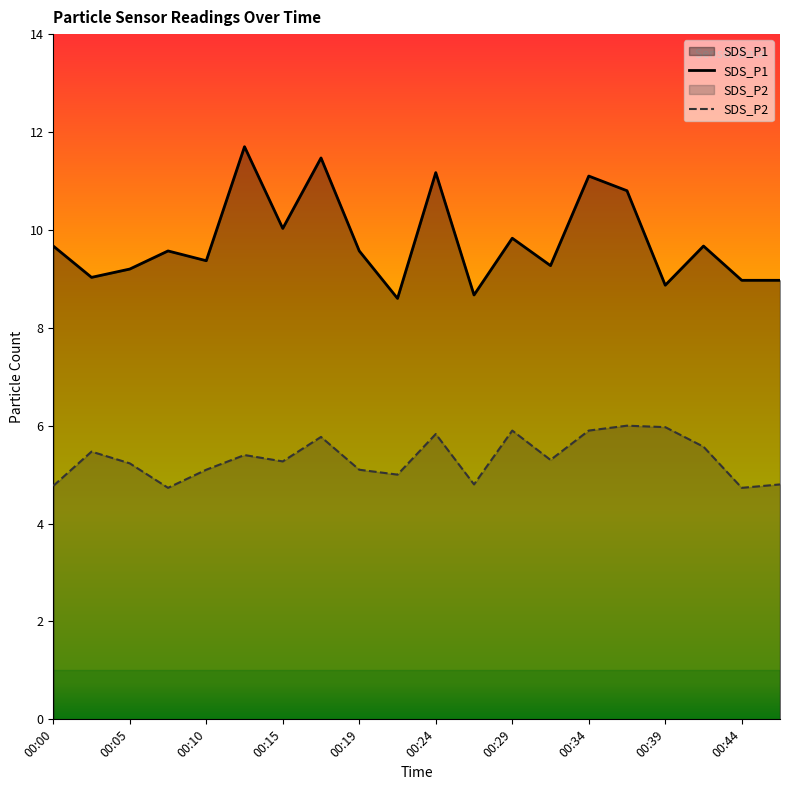

How many interior local valleys does the SDS_P1 series have?

7